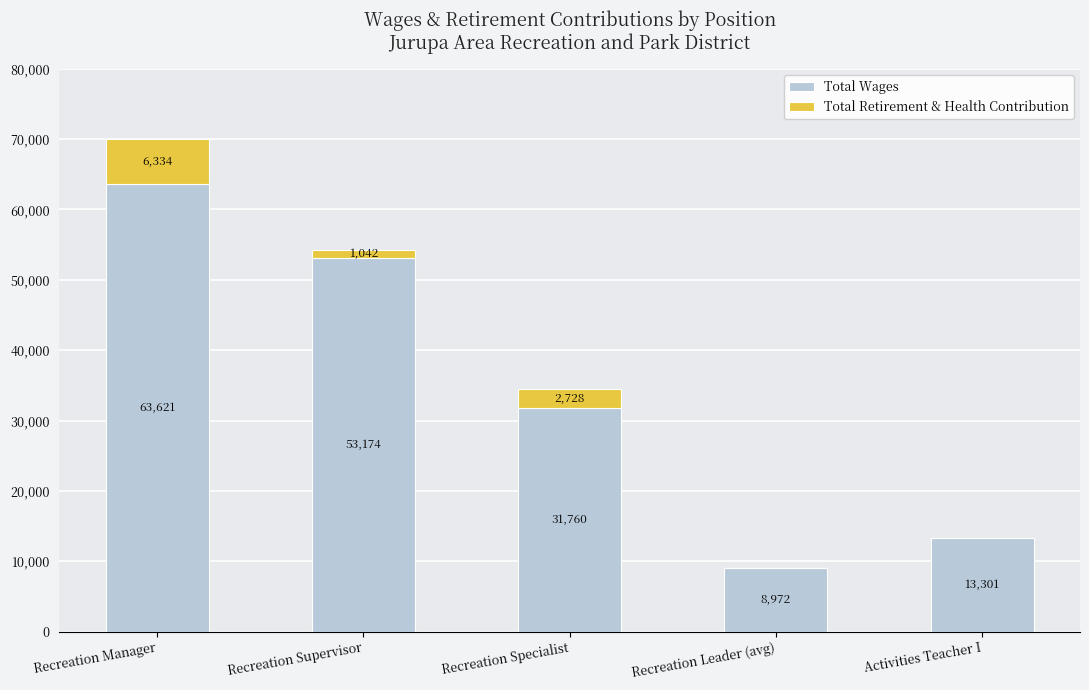

Are the bars grouped side by side (vs. stacked)?

No